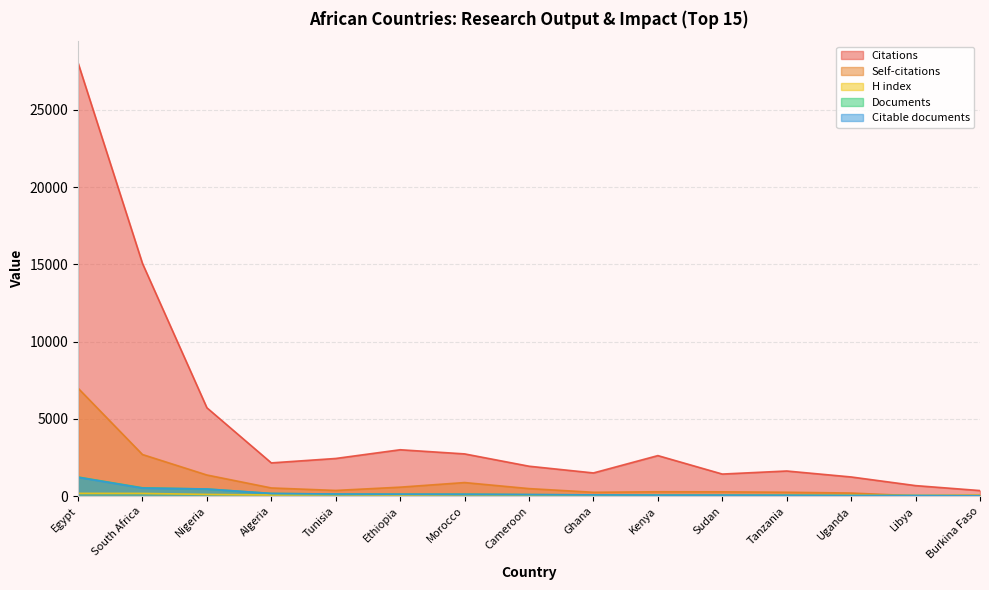

In H index, how many points are higher than both neighbors (excluding endpoints)?

4